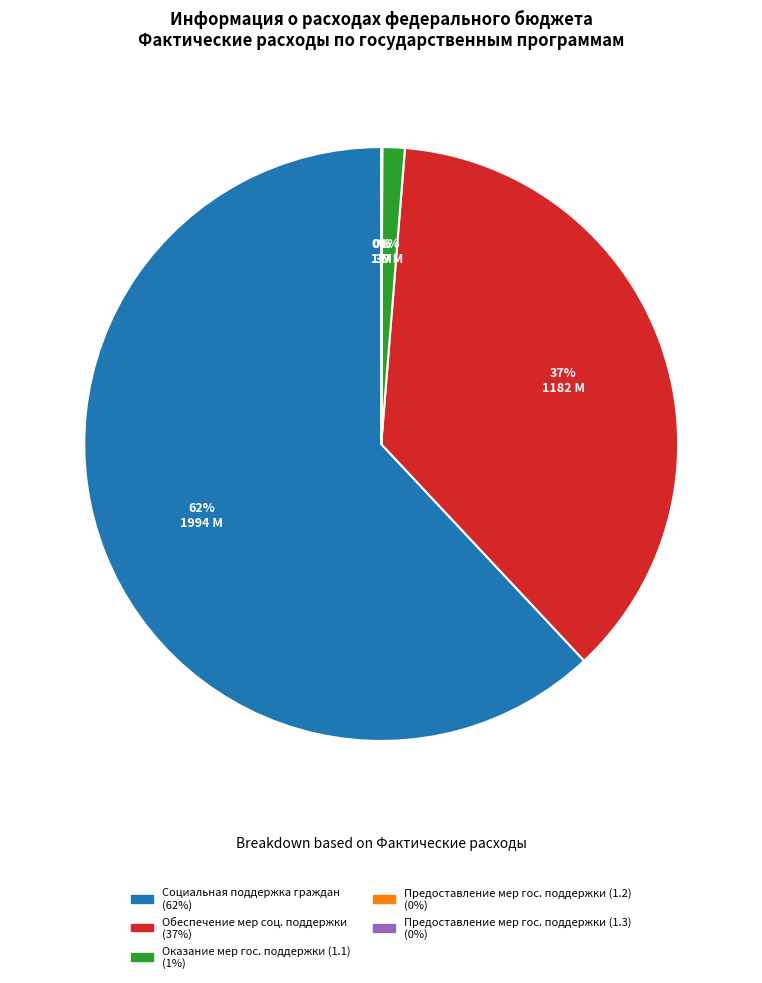

To the nearest percent, what is the average slice percentage?

20%